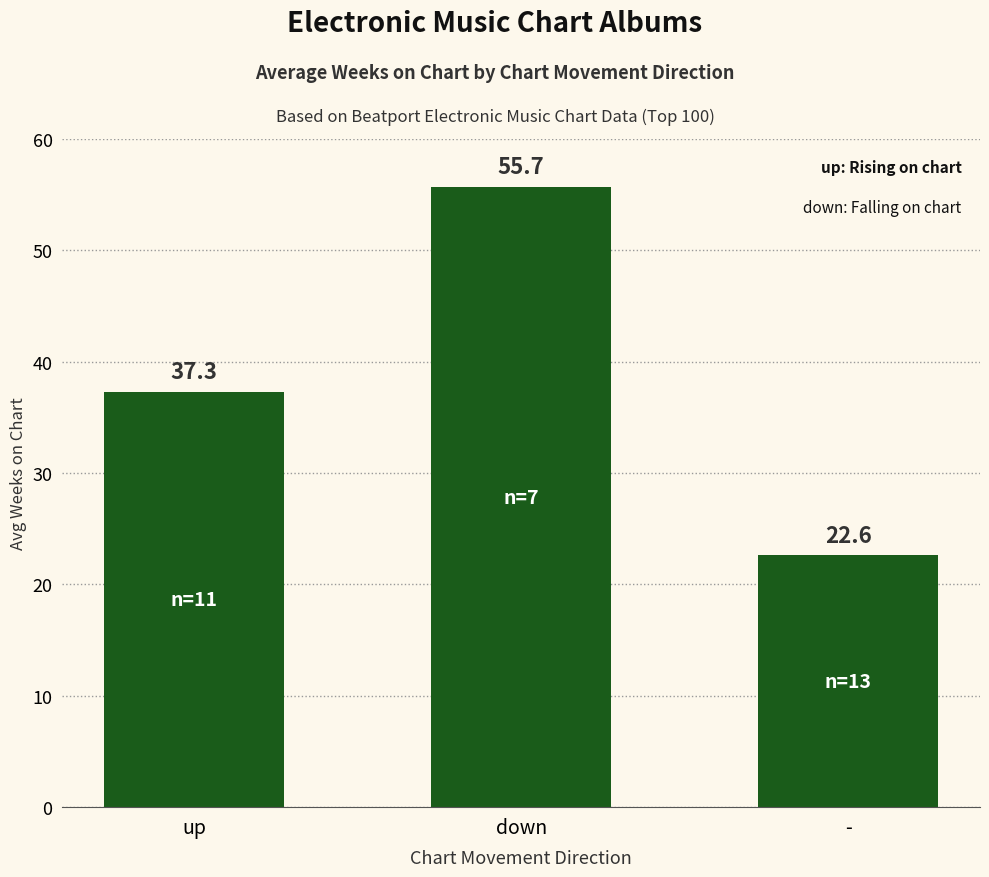

What is the change in value from down to -?

-33.1